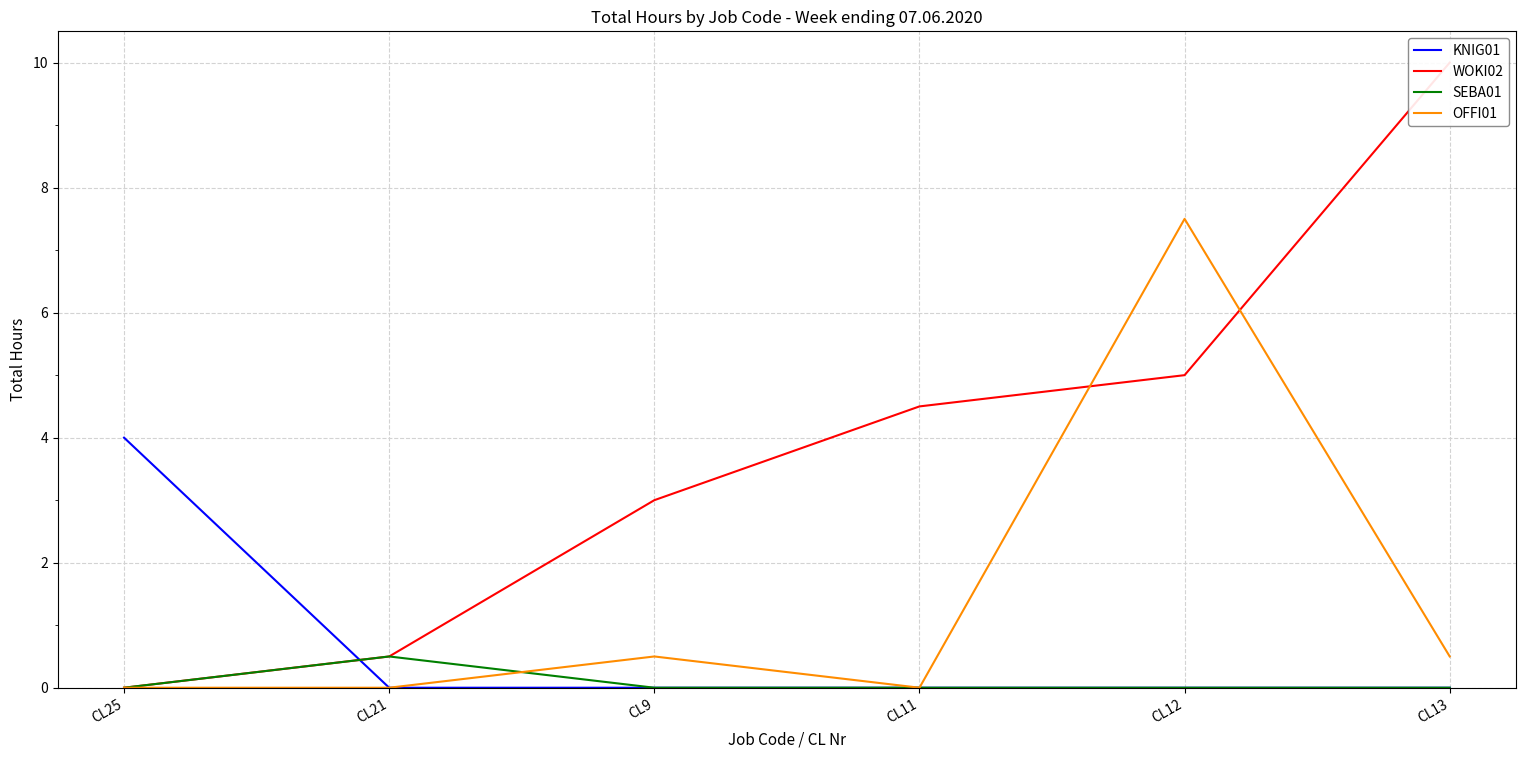

True or false: KNIG01 has a value of 0.0 at CL11.

True